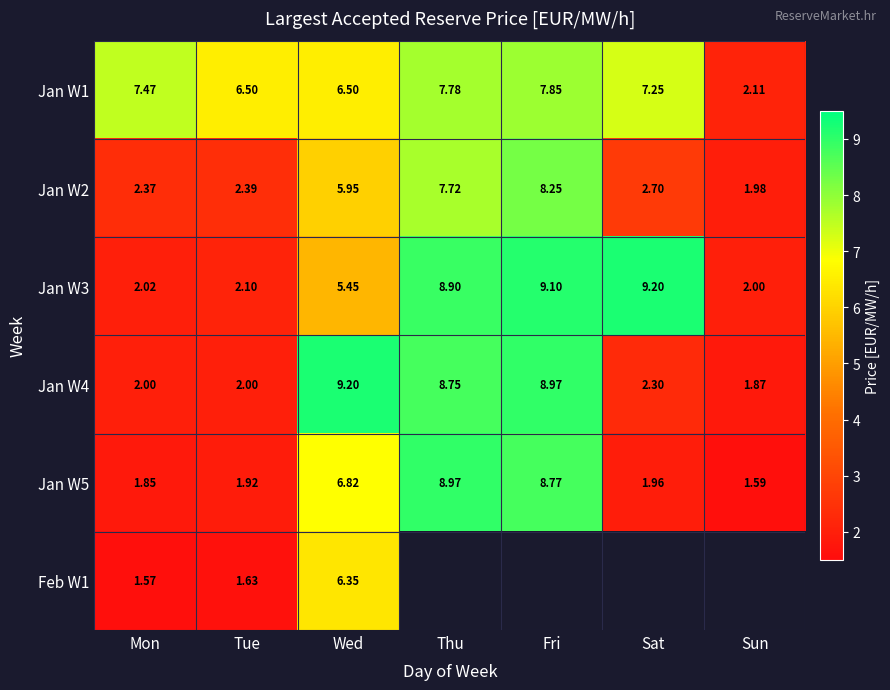

Which category has the lowest value in the Jan W2 series?

Sun